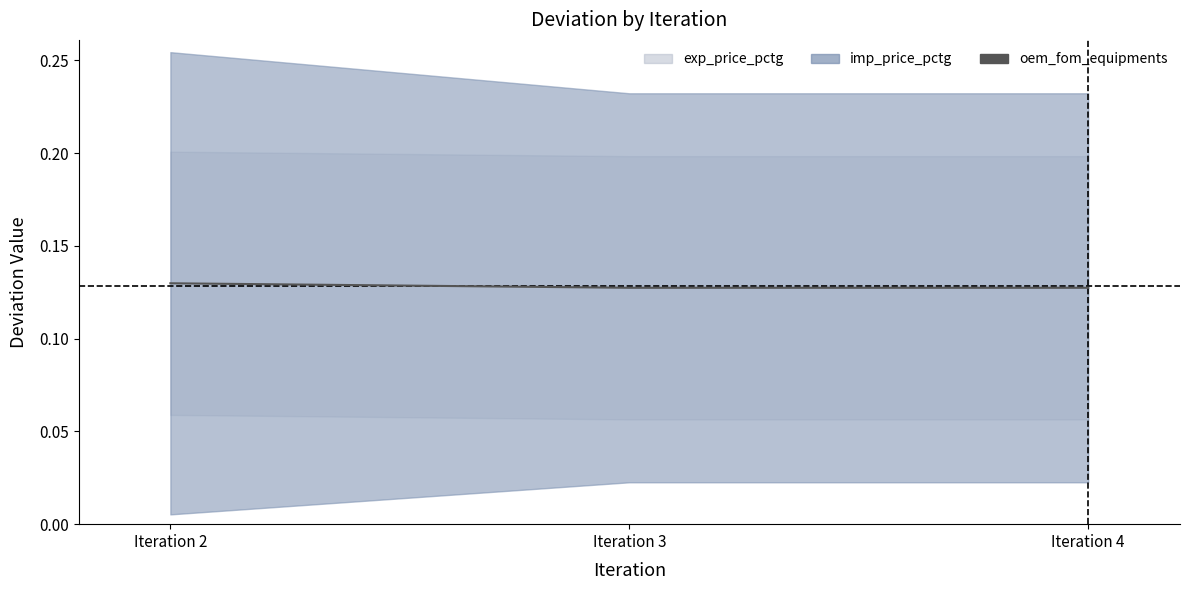

What is the average value?

0.1